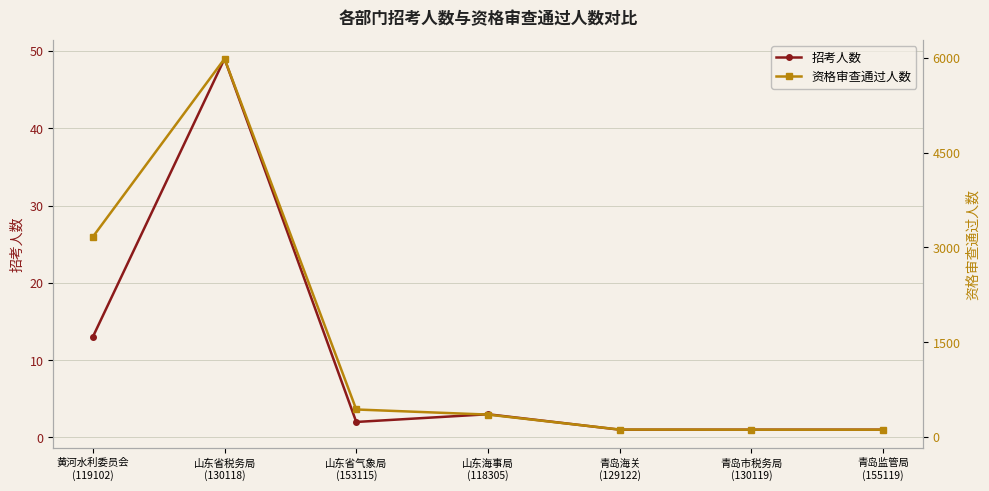

Reading left to right, transcribe all the data shown in this chart.

招考人数: 黄河水利委员会
(119102)=13	山东省税务局
(130118)=49	山东省气象局
(153115)=2	山东海事局
(118305)=3	青岛海关
(129122)=1	青岛市税务局
(130119)=1	青岛监管局
(155119)=1
资格审查通过人数: 黄河水利委员会
(119102)=3165	山东省税务局
(130118)=5985	山东省气象局
(153115)=433	山东海事局
(118305)=352	青岛海关
(129122)=115	青岛市税务局
(130119)=113	青岛监管局
(155119)=113